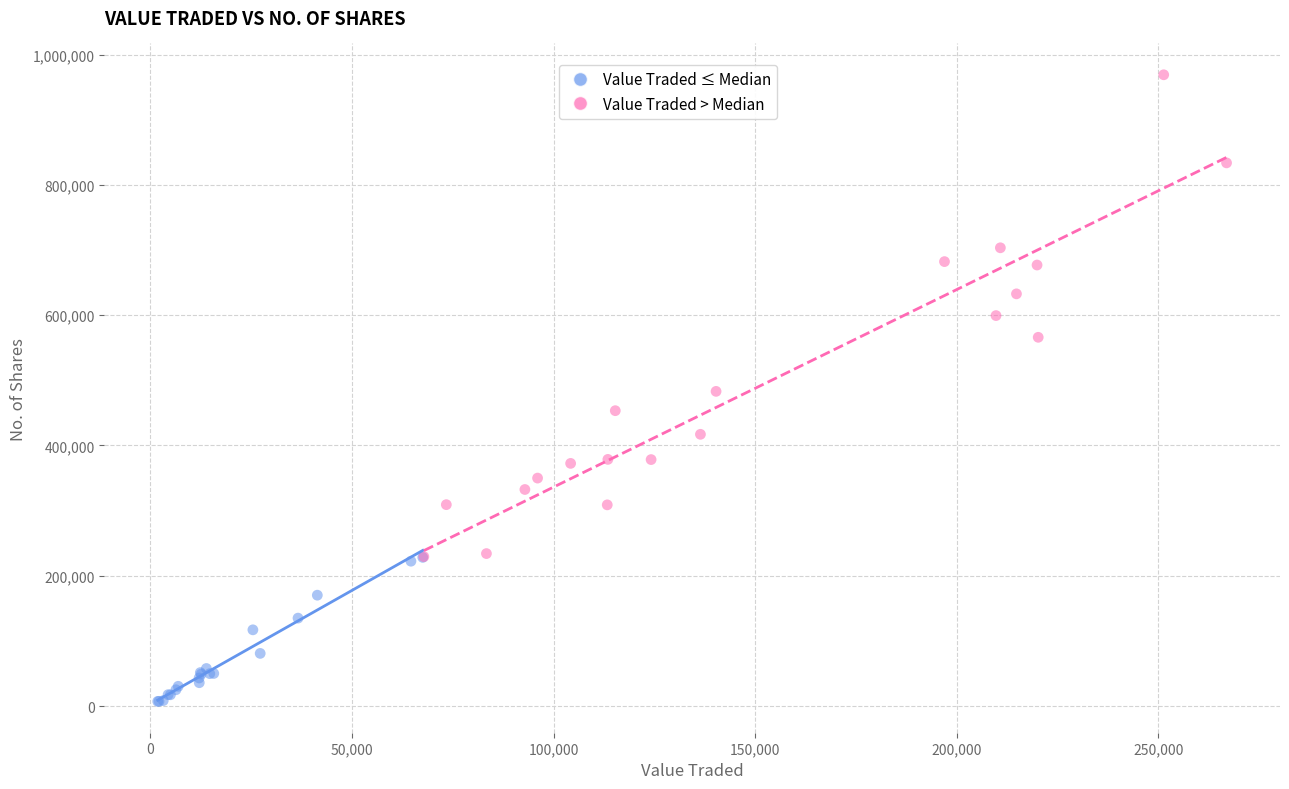

What are all the series names shown in the legend?

Value Traded ≤ Median, Value Traded > Median